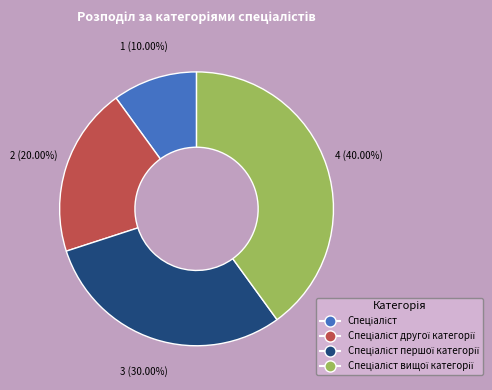

Is there a majority slice in this chart?

No